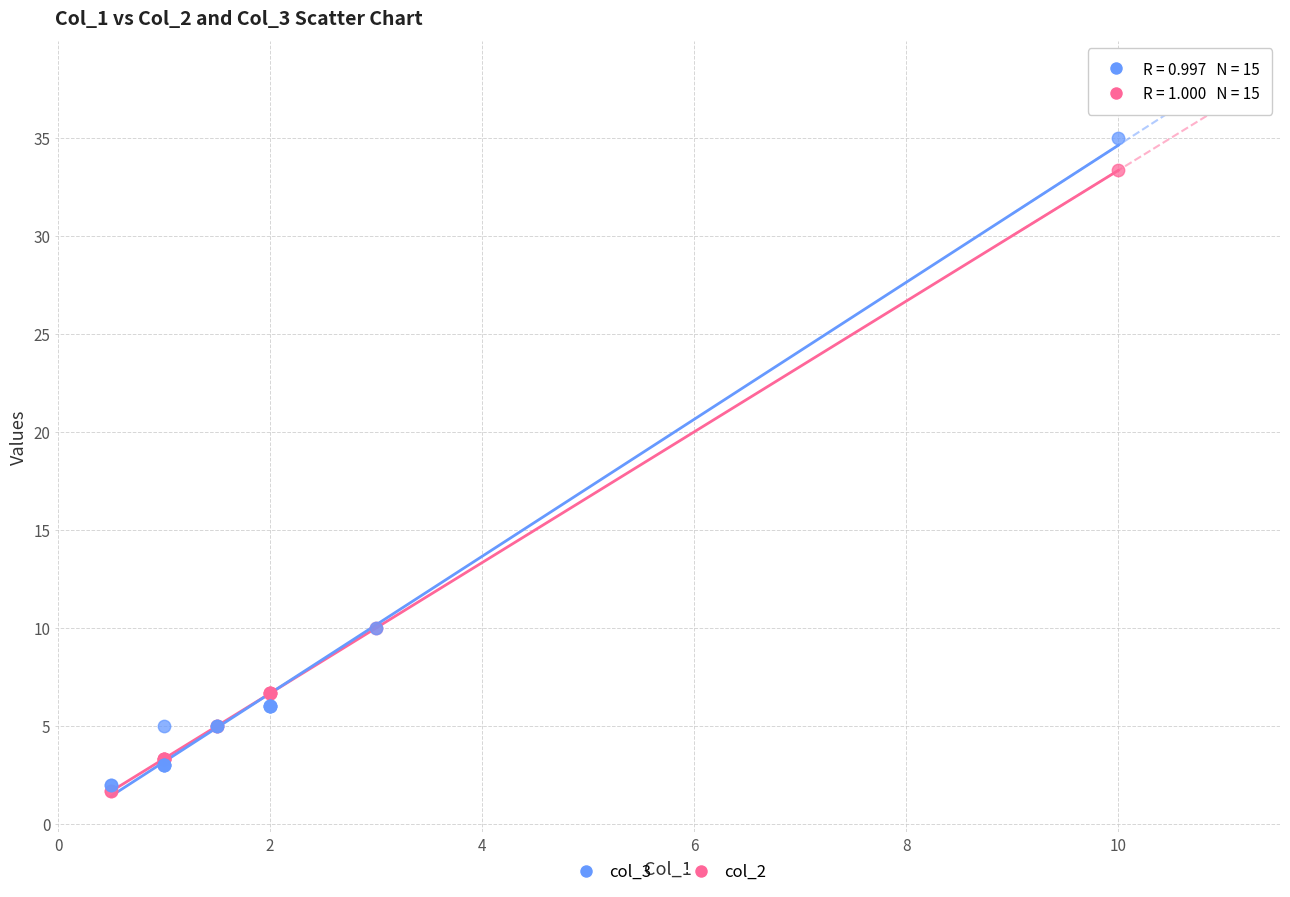

Which series contains the lowest Y value?

col_2